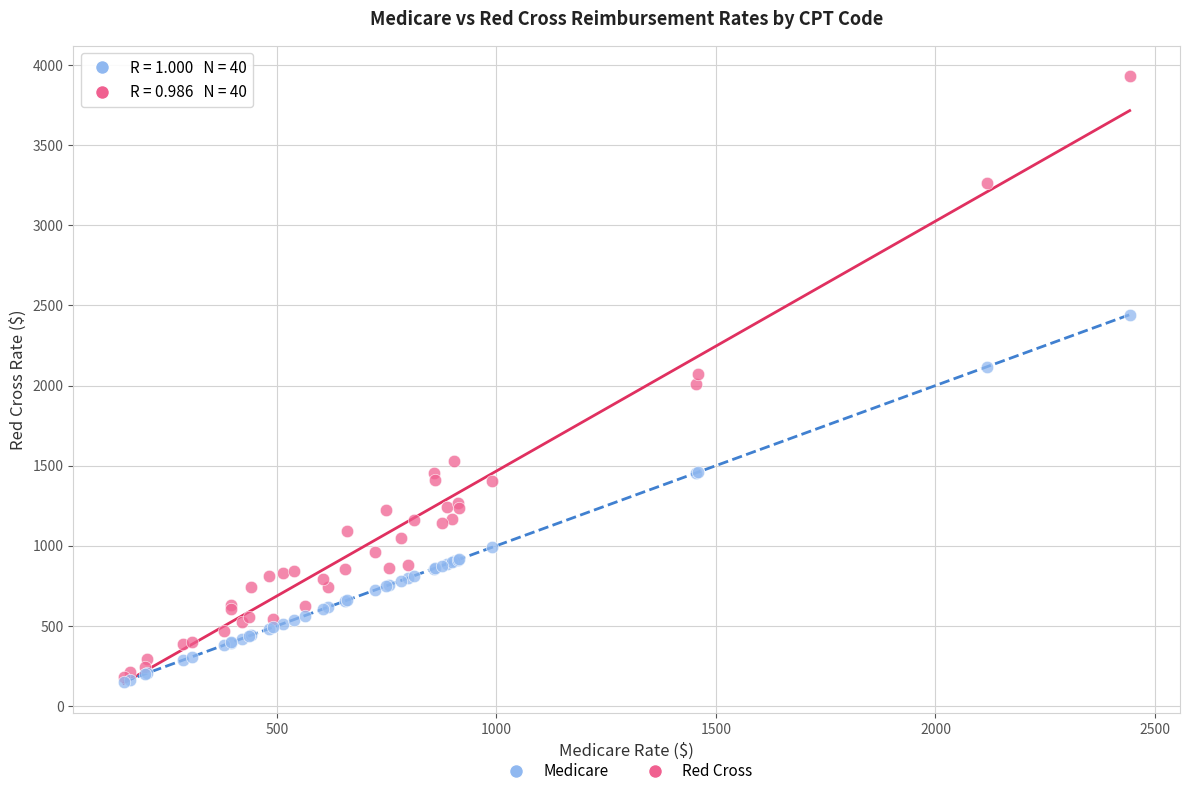

Which series has the widest spread of Y values?

Red Cross